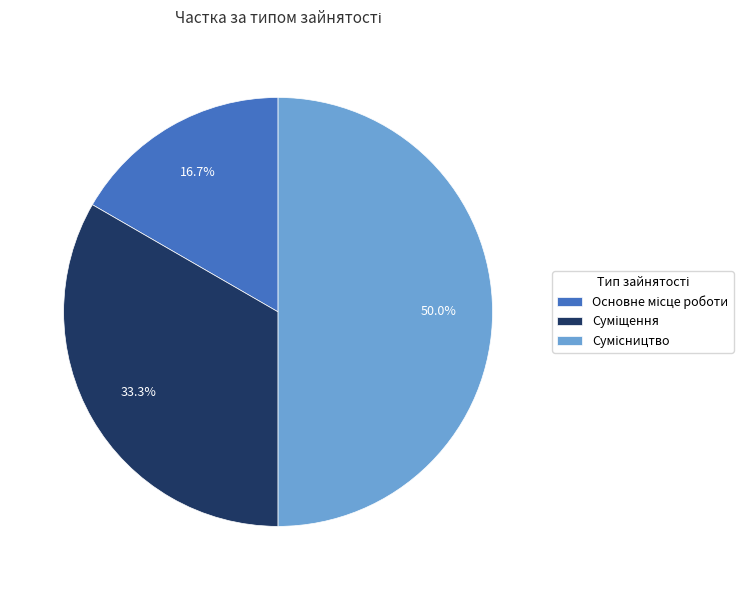

To the nearest percent, what portion does Основне місце роботи represent?

17%